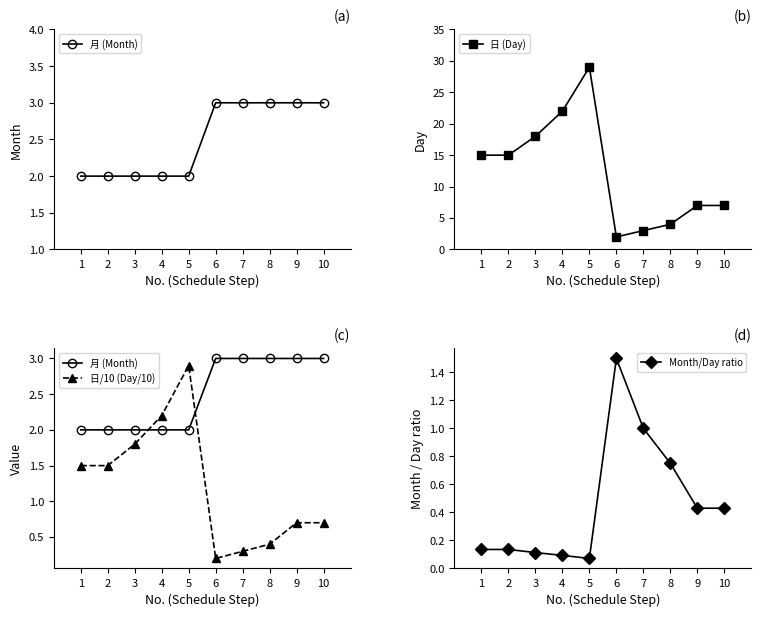

Rank the categories by Month/Day ratio value from highest to lowest.

6, 7, 8, 9, 10, 1, 2, 3, 4, 5